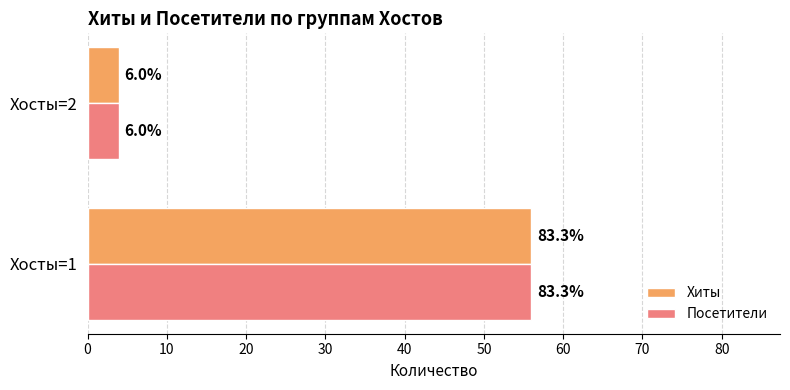

List the series in order of their peak value, lowest first.

Хиты, Посетители